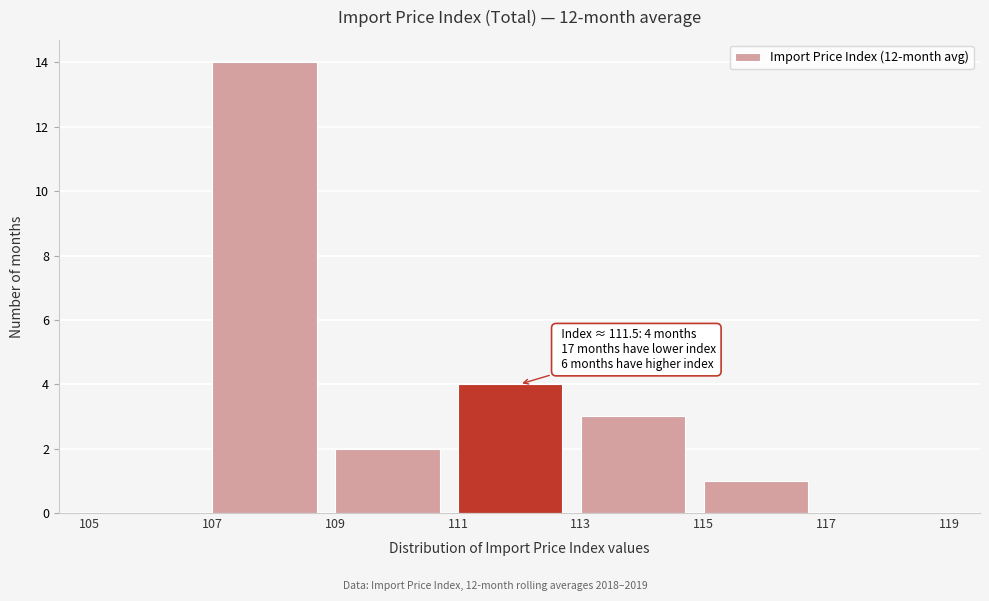

Over which range of the x-axis is the bar tallest?

107 to 109